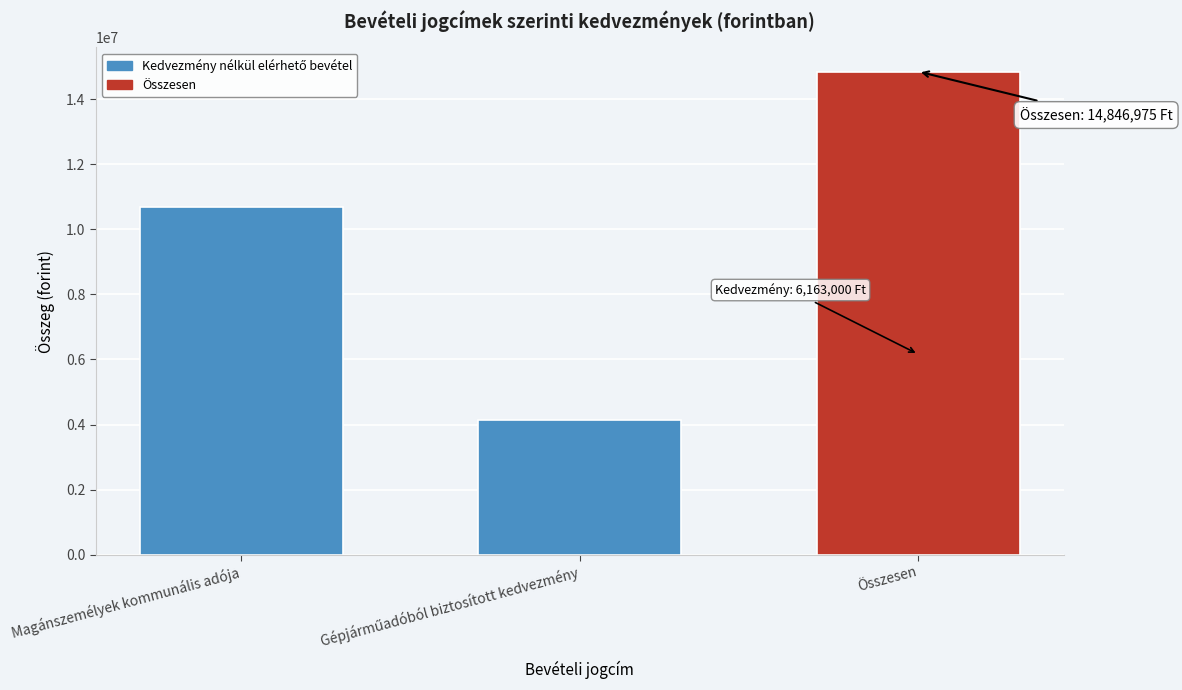

Reading left to right, what are all the values shown in this chart?

10690975	4156000	14846975